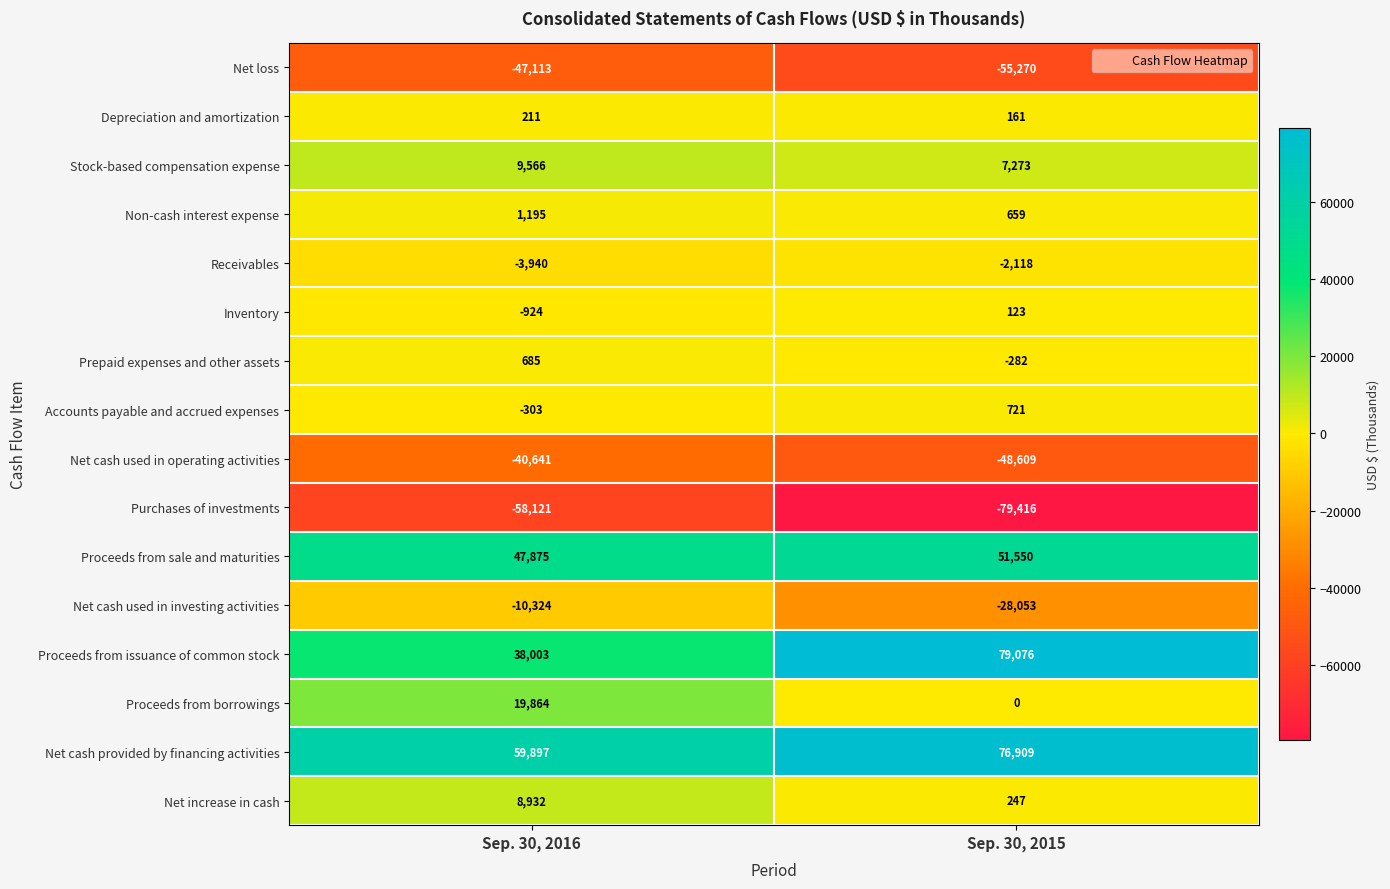

The Accounts payable and accrued expenses series shows 721 at Sep. 30, 2015. True or false?

True